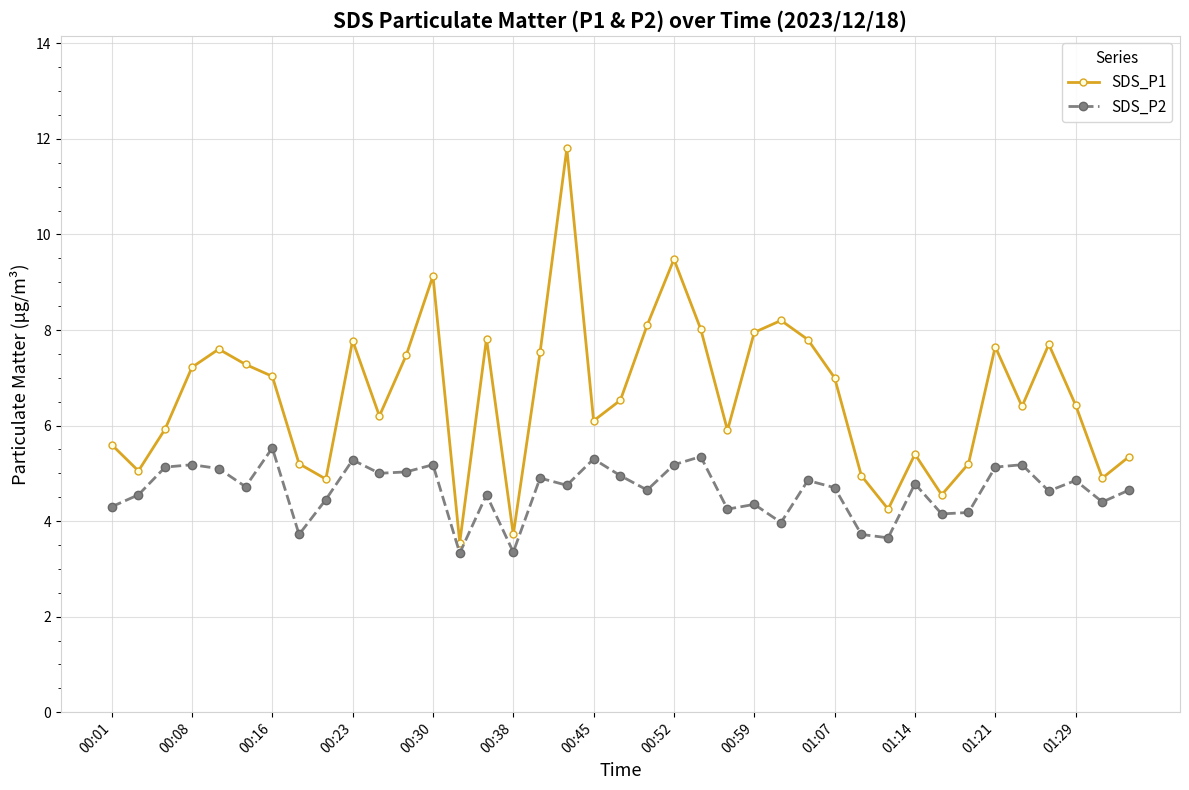

What are all the series names shown in the legend?

SDS_P1, SDS_P2